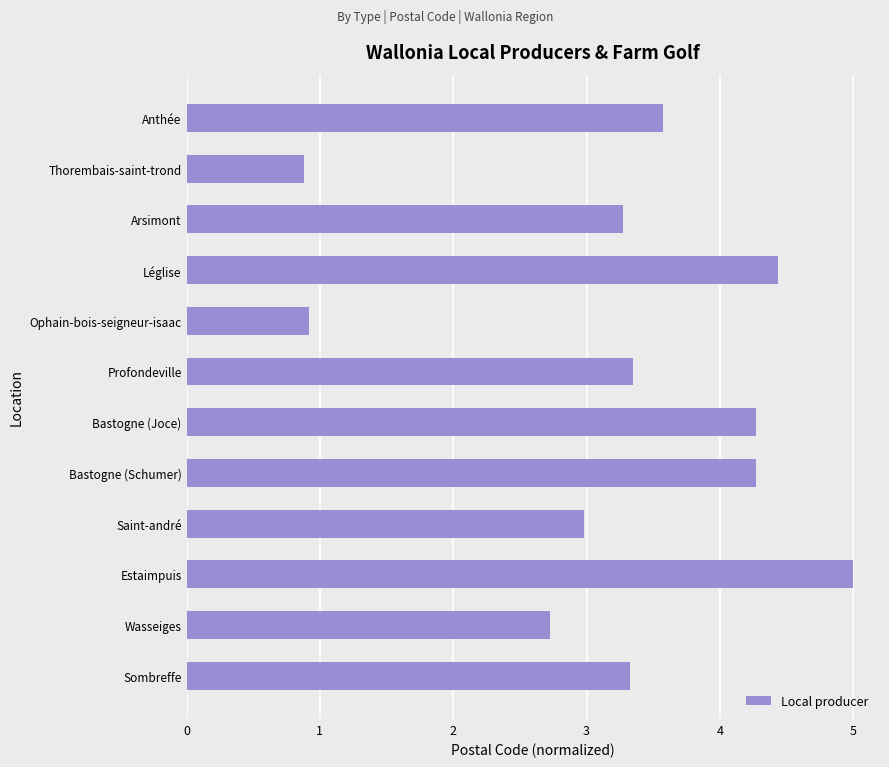

How many series are shown in this chart?

1